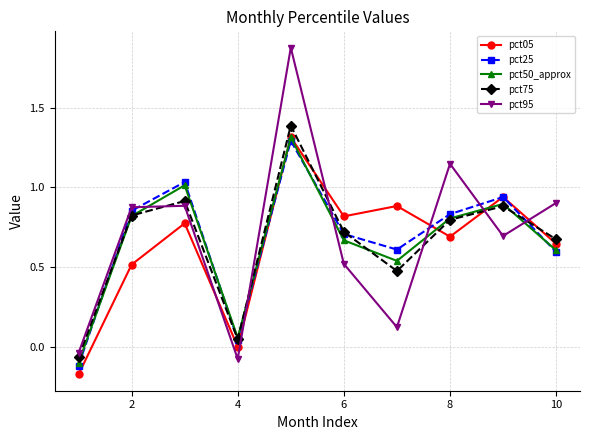

True or false: pct75 and pct95 cross at least once.

True